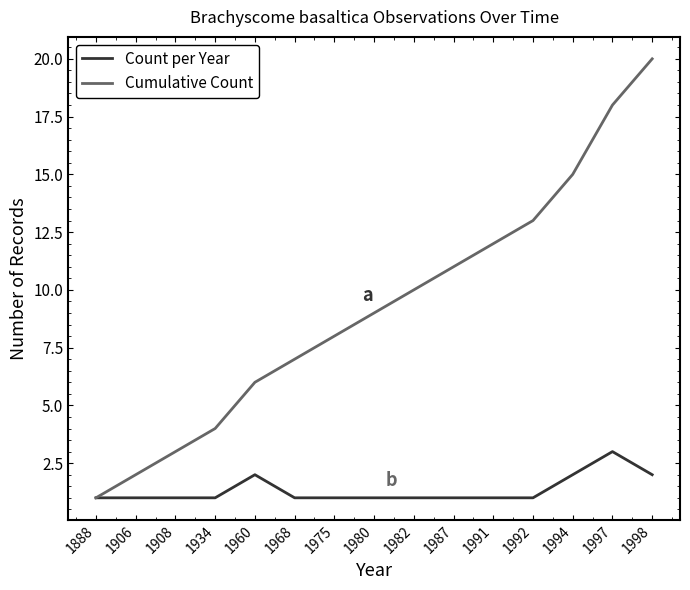

Reading left to right, transcribe all the data shown in this chart.

Count per Year: 1	1	1	1	2	1	1	1	1	1	1	1	2	3	2
Cumulative Count: 1	2	3	4	6	7	8	9	10	11	12	13	15	18	20